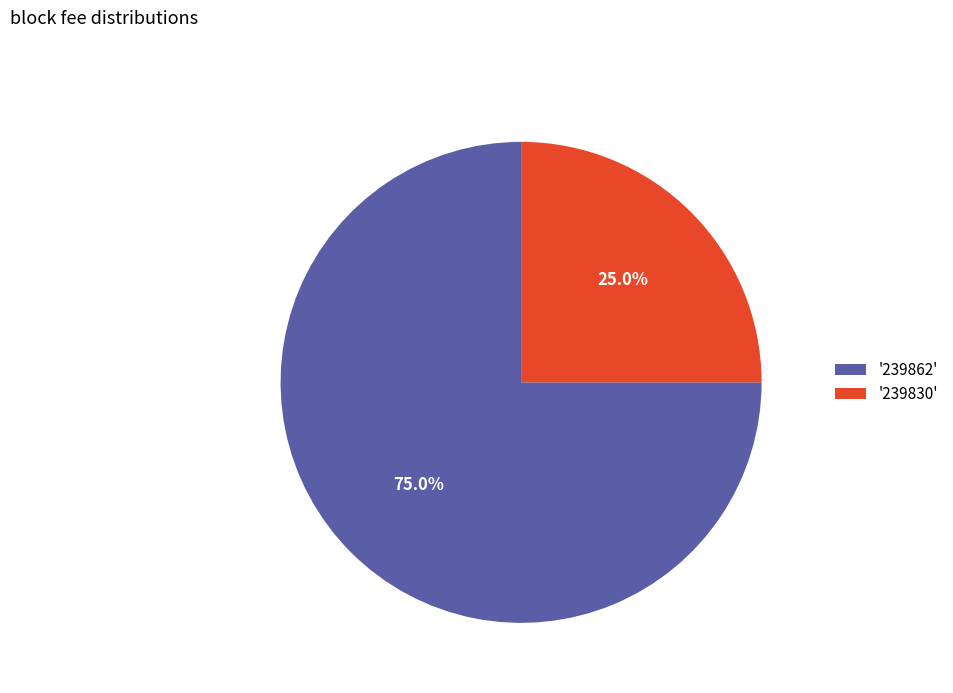

Which category has the biggest portion of the pie?

'239862'